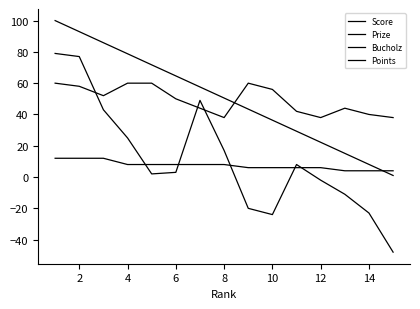

Is this an area chart (filled region under the line)?

No